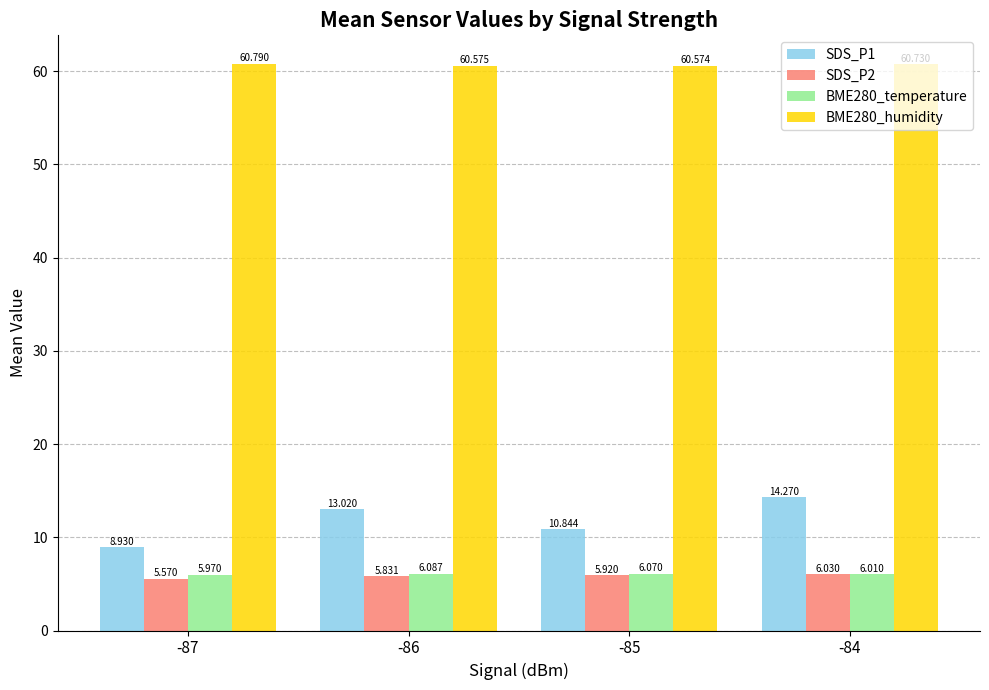

Reading left to right, list all the values displayed in this chart.

SDS_P1: 8.9	13.0	10.8	14.3
SDS_P2: 5.6	5.8	5.9	6.0
BME280_temperature: 6.0	6.1	6.1	6.0
BME280_humidity: 60.8	60.6	60.6	60.7